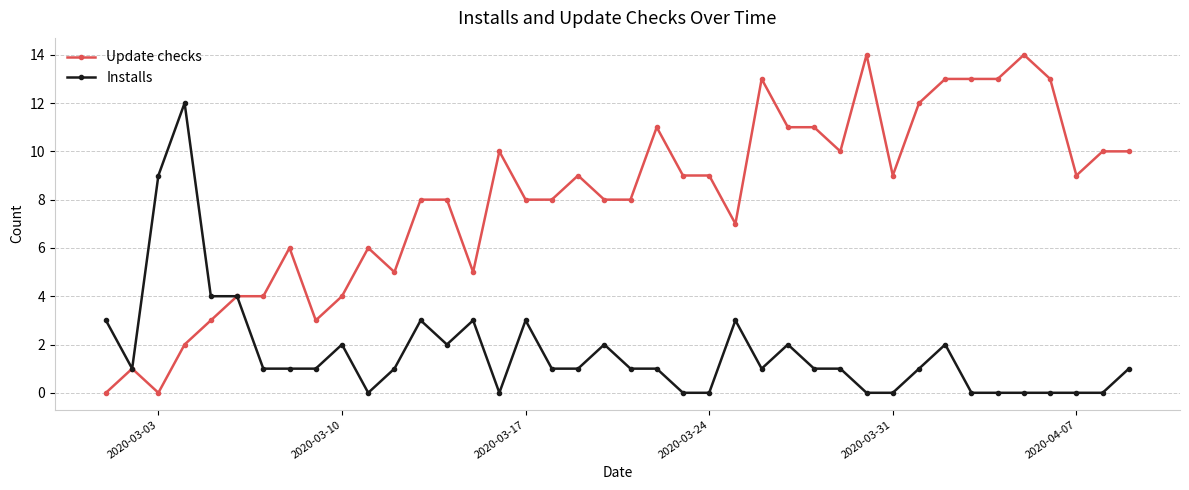

What is the greatest value displayed?

14